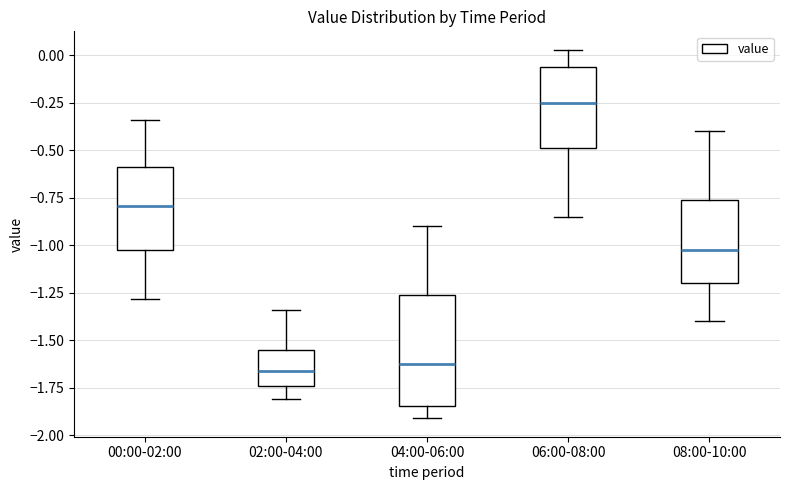

Where is the lower edge of the box for 04:00-06:00 on the y-axis? The values are not printed on the chart, so give them approximately, as read against the axis.

-1.85